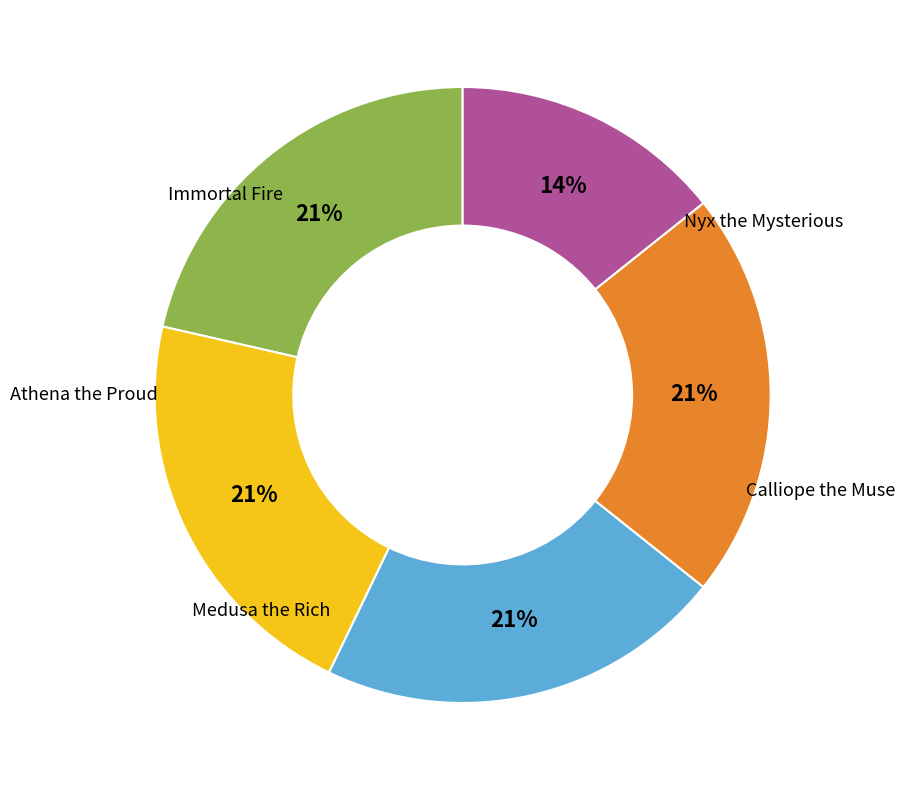

The Nyx the Mysterious slice represents 8% of the pie. True or false?

False